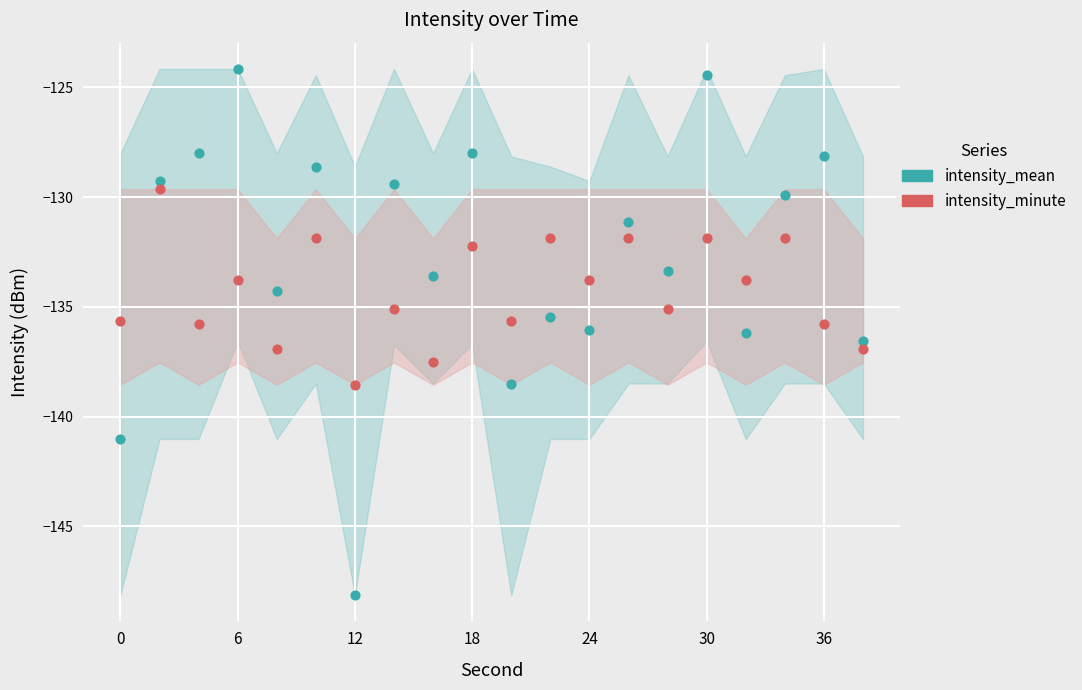

Which series has the widest spread of Y values?

intensity_mean